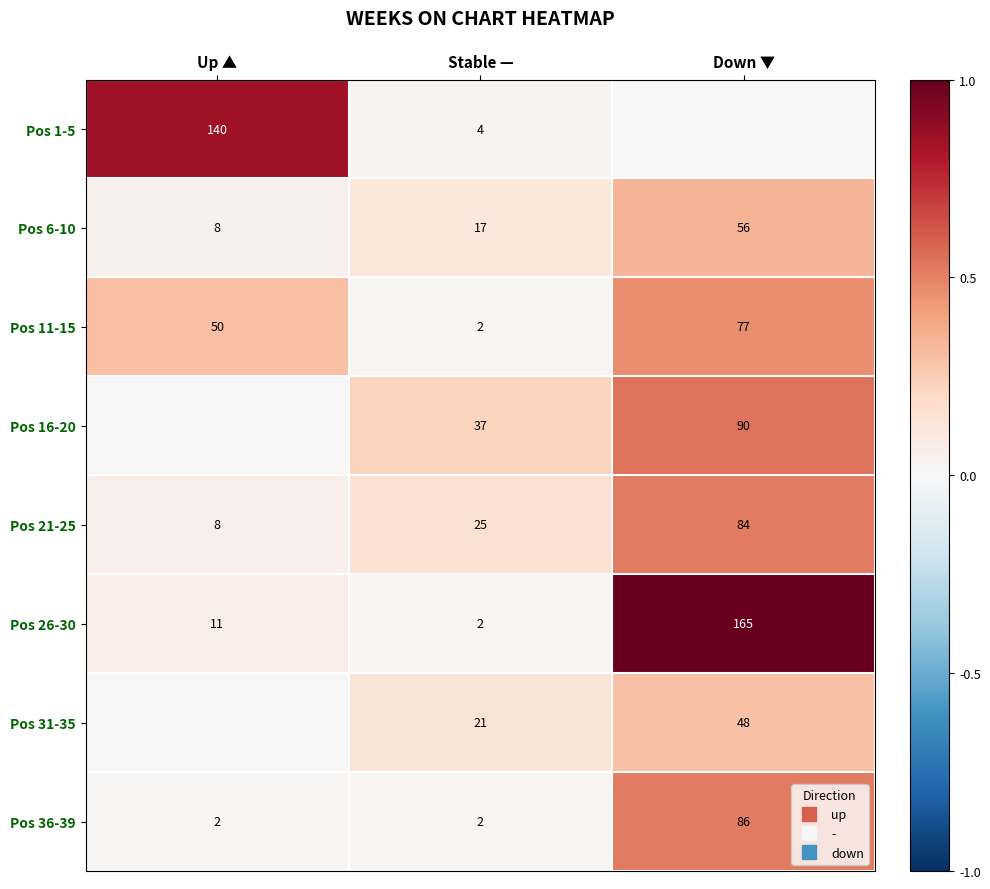

How many Pos 6-10 values are between 0 and 1?

3